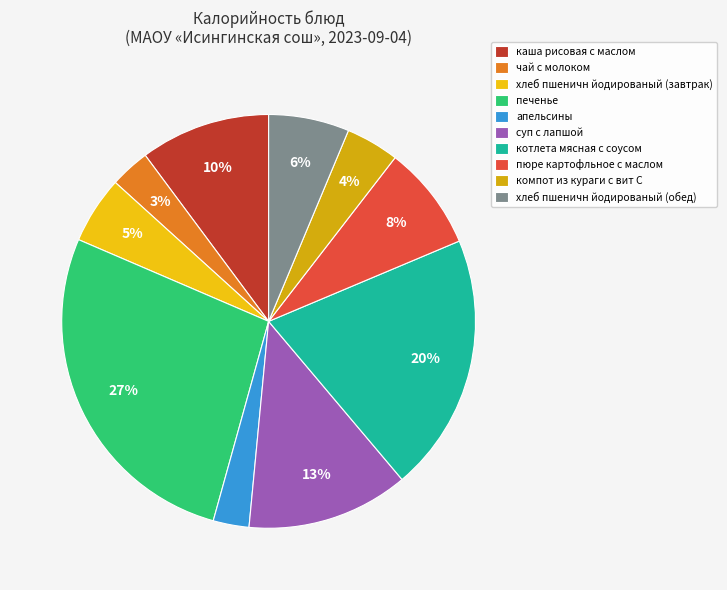

To the nearest percent, what is the average slice percentage?

10%